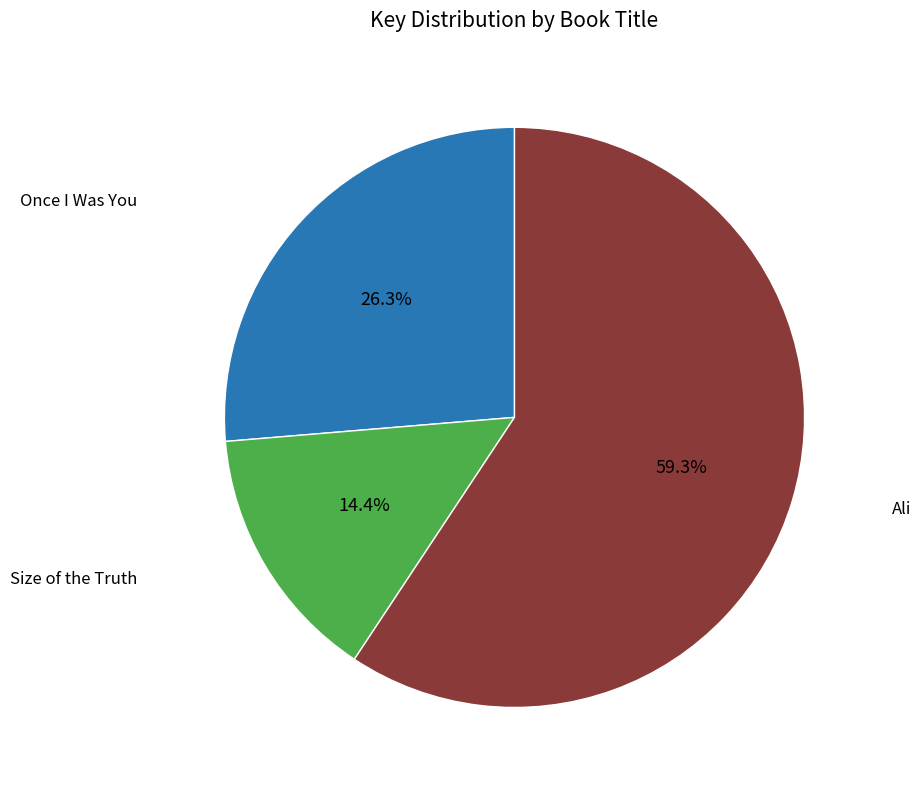

Does any single category account for the majority?

Yes